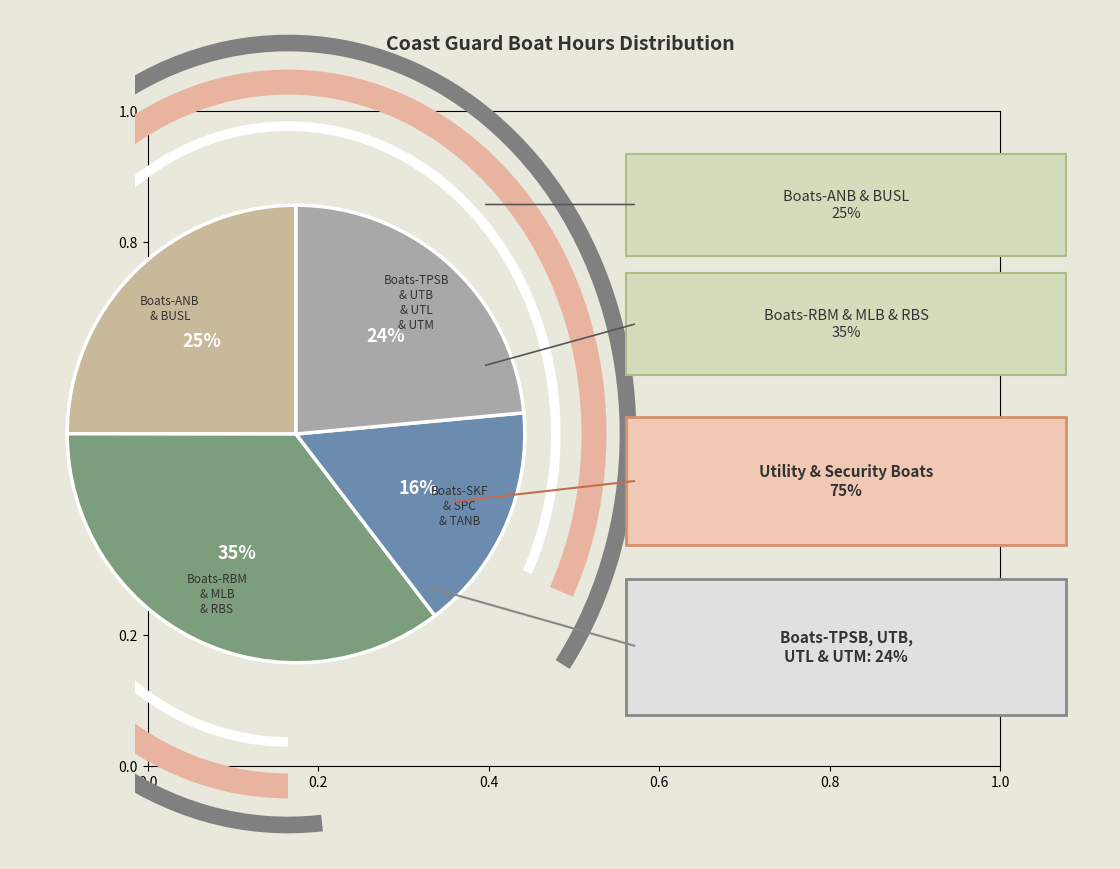

To the nearest percent, what is the difference between the largest and smallest slice percentages?

19%